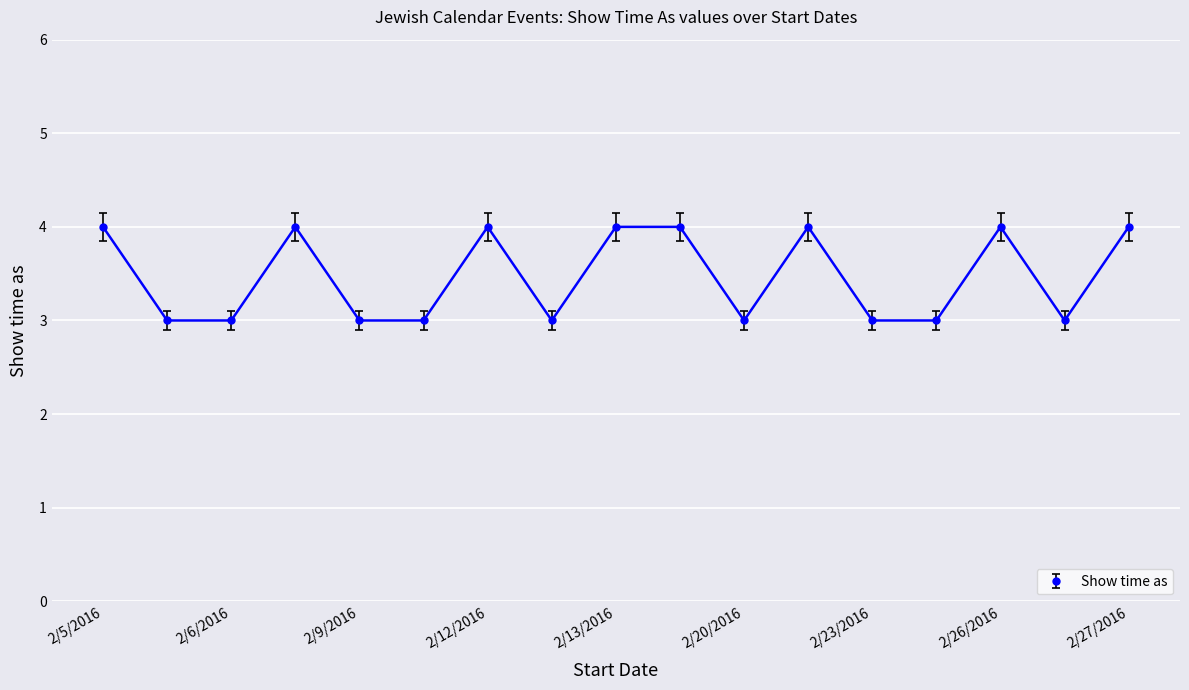

What is the greatest value displayed?

4